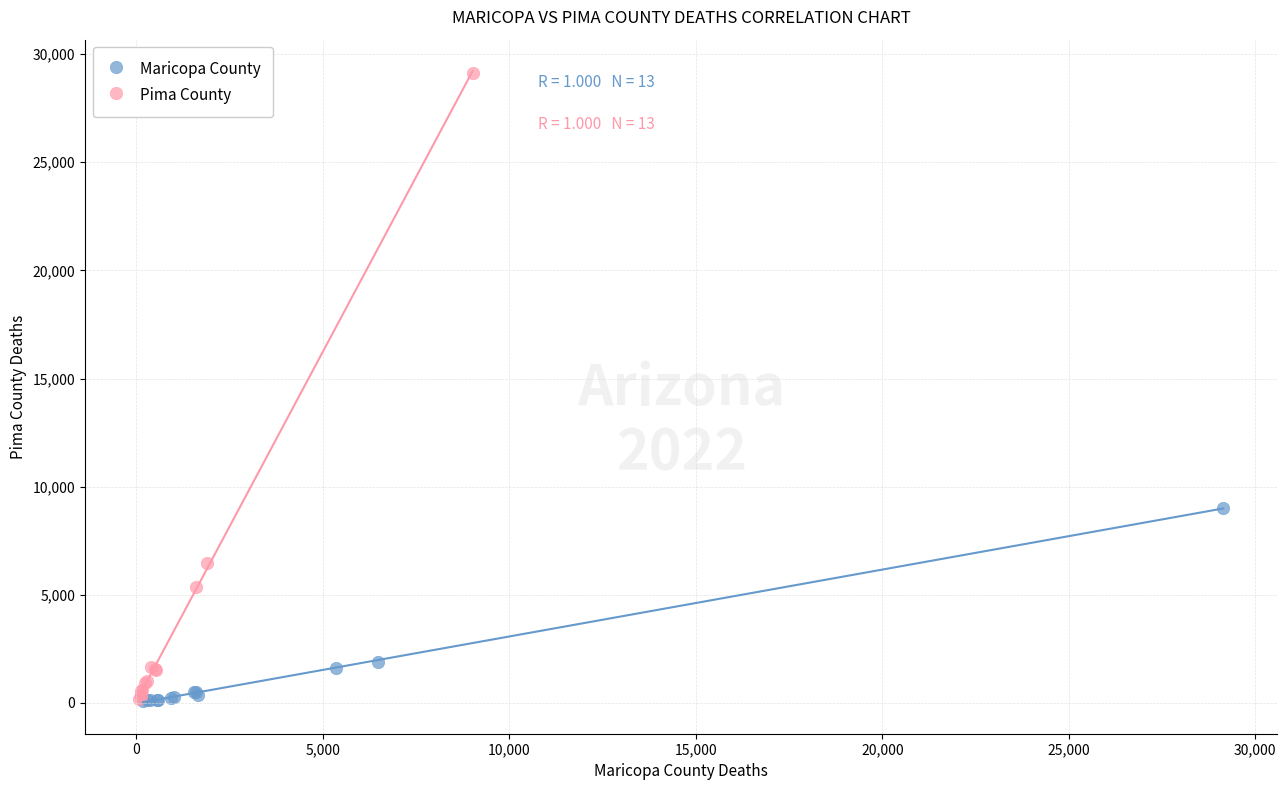

Which series contains the highest Y value?

Pima County